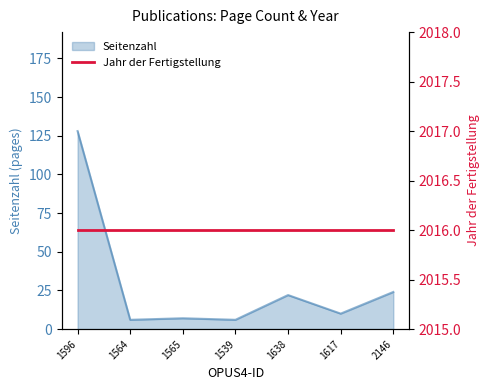

Where is the first local minimum?

1564